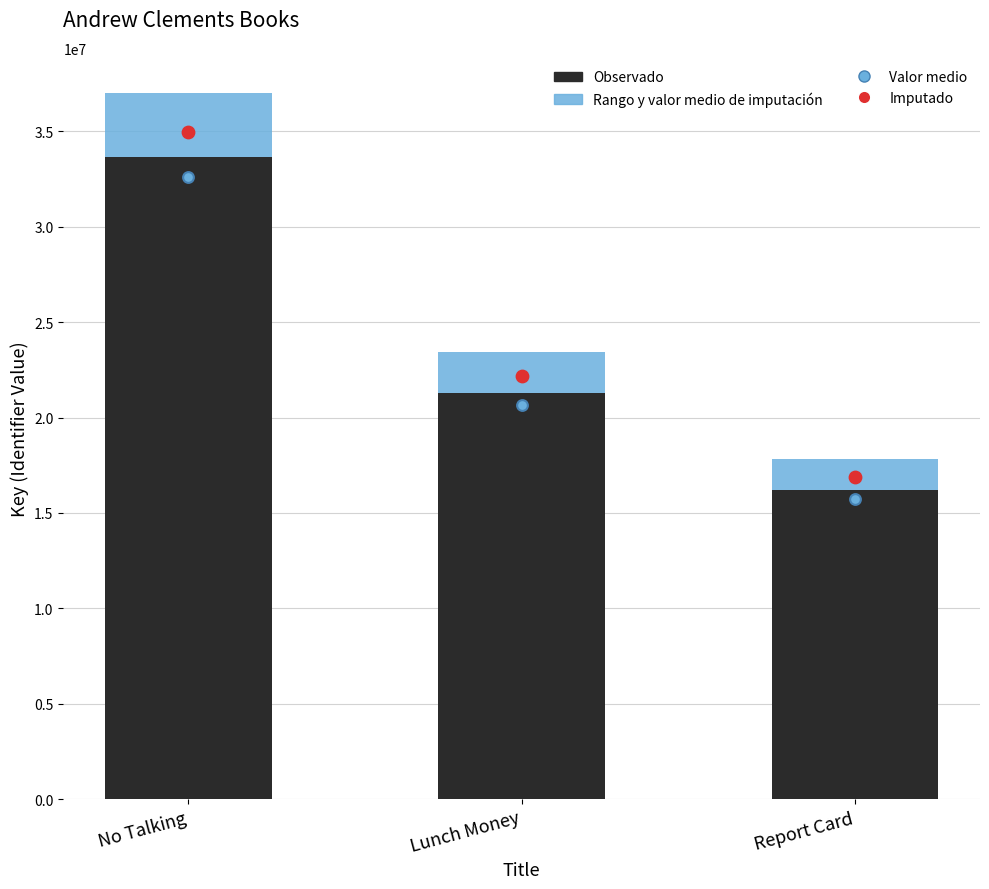

Which series has the largest total across all categories?

Imputado